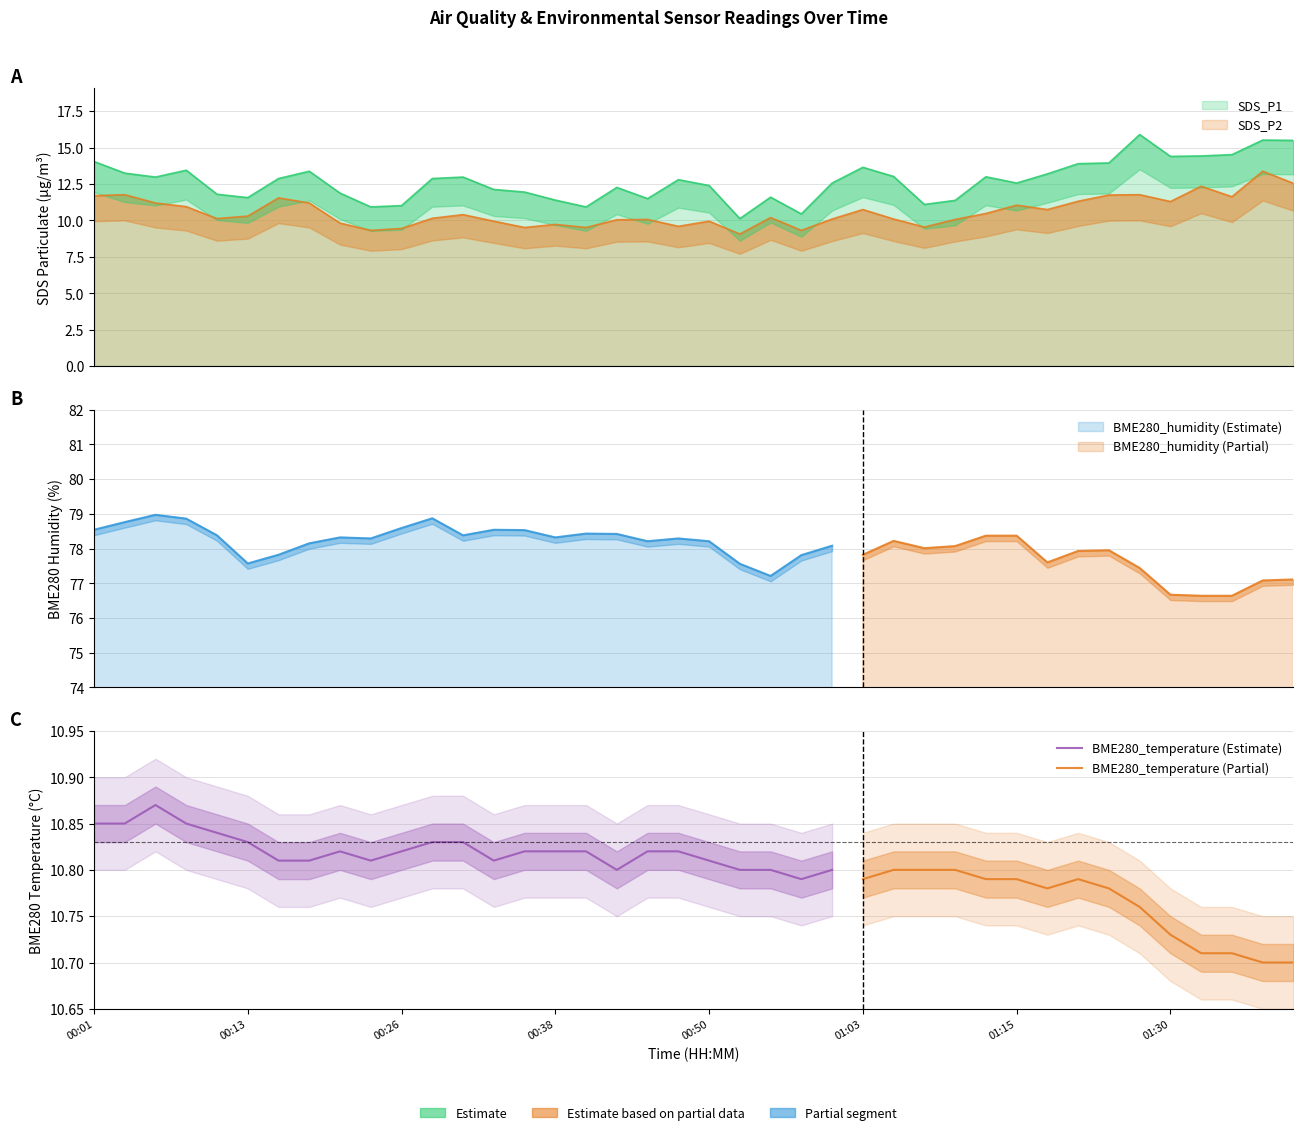

The value of SDS_P2 at 00:16 is 2.7. True or false?

False